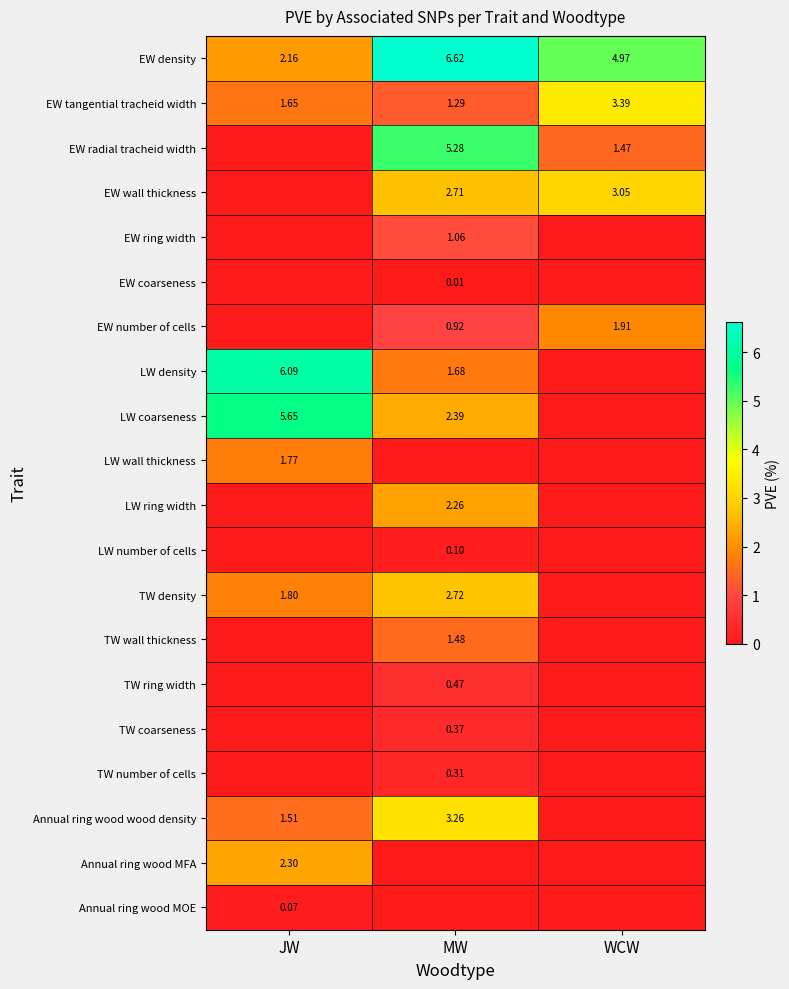

What is the difference between the maximum and minimum values in the LW wall thickness series?

1.8